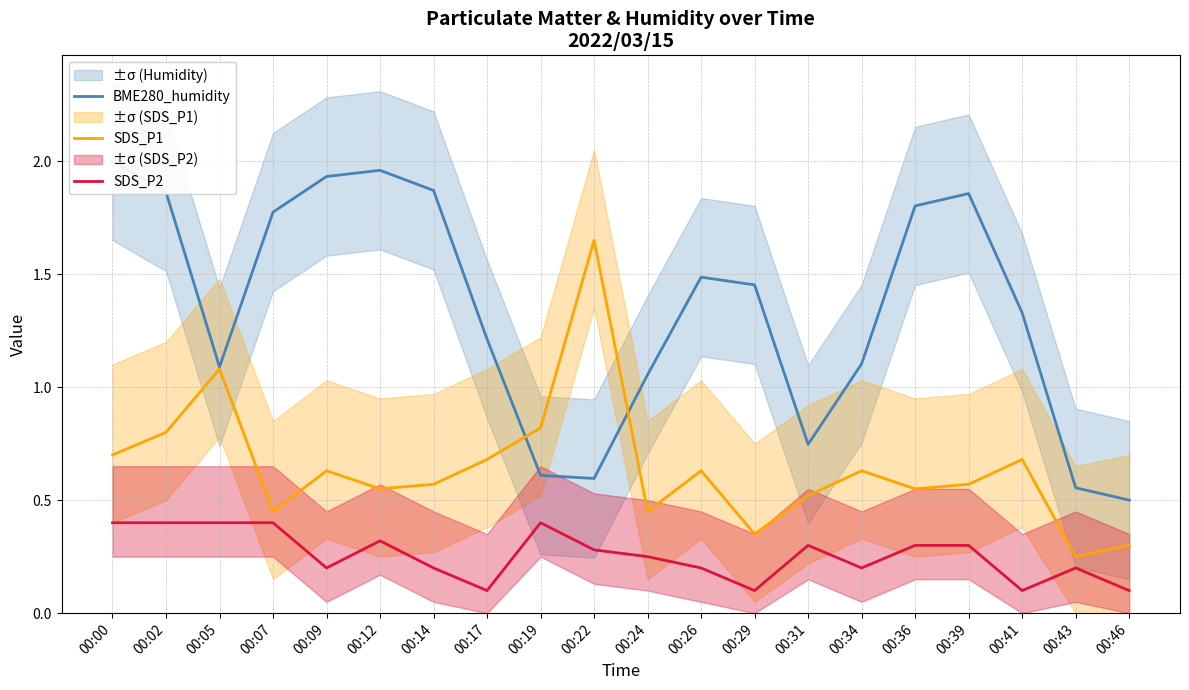

What is the difference between the maximum and second lowest values in the SDS_P2 series?

0.3